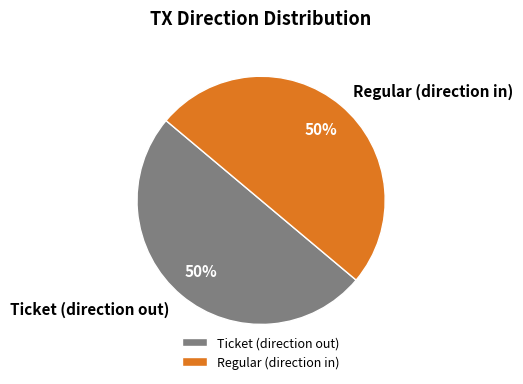

Approximately how many times larger is the value at Ticket (direction out) compared to Regular (direction in)?

1.0